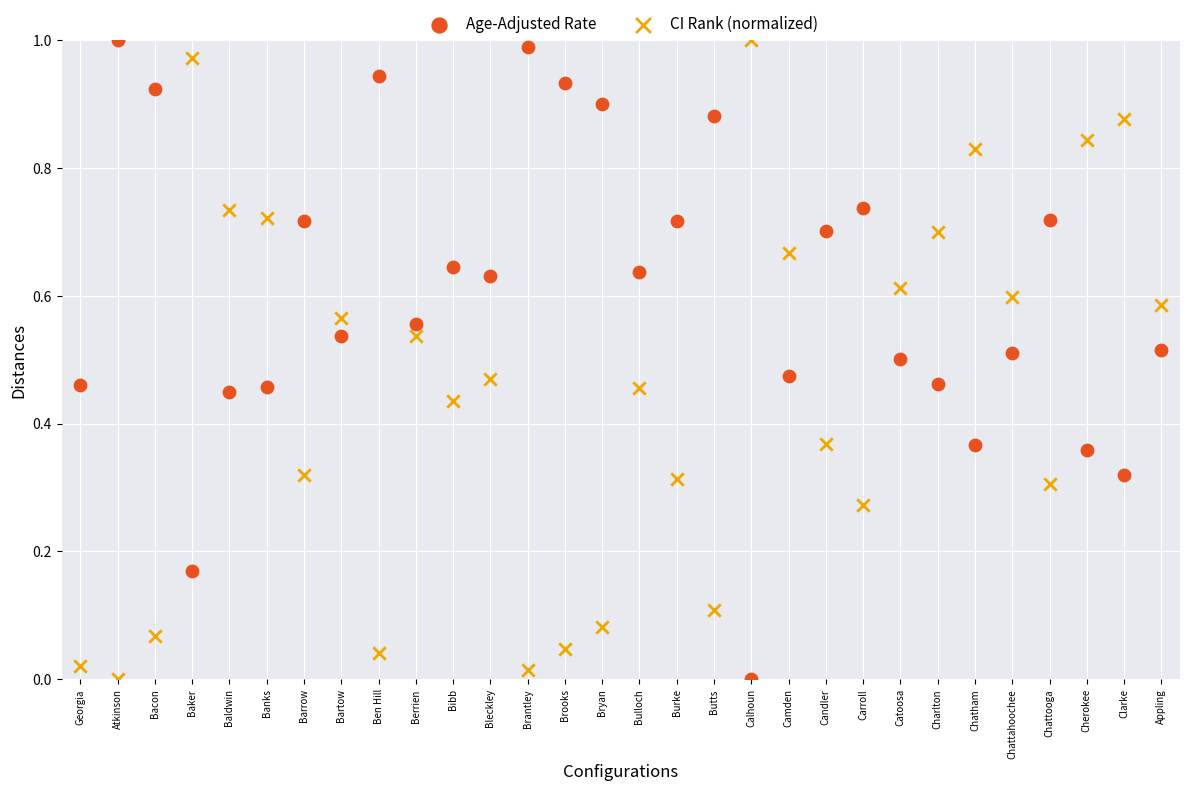

What are all the series names shown in the legend?

Age-Adjusted Rate, CI Rank (normalized)